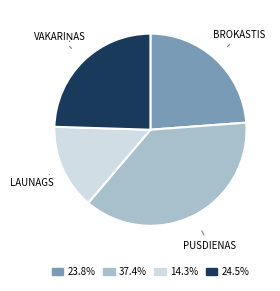

Is there any slice that represents more than half of the pie?

No